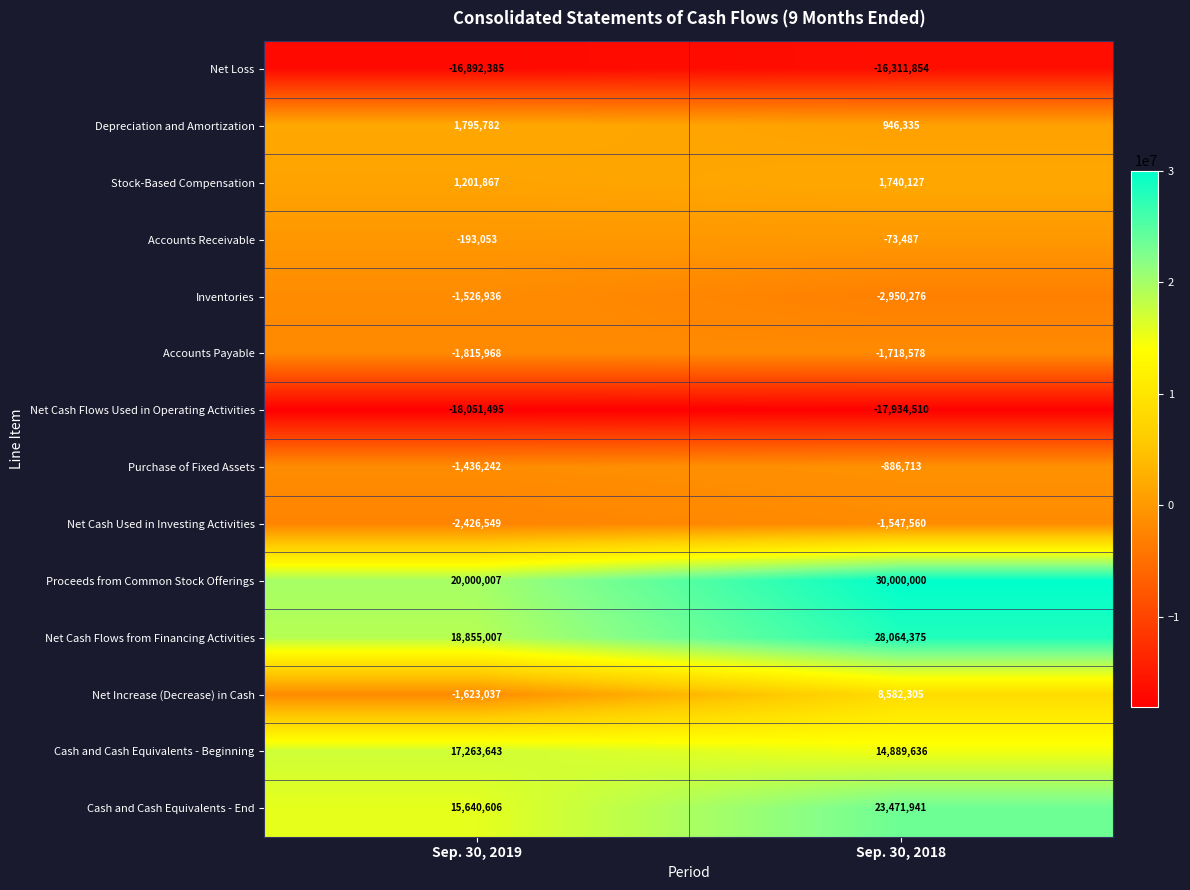

Which label corresponds to the smallest value in the chart?

Sep. 30, 2019